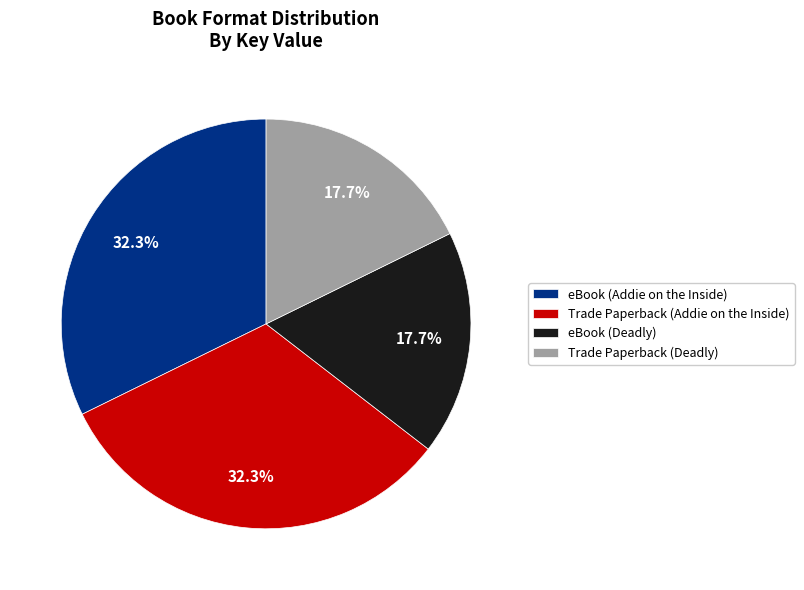

What is the ratio of the value at eBook (Deadly) to the value at eBook (Addie on the Inside)?

0.5